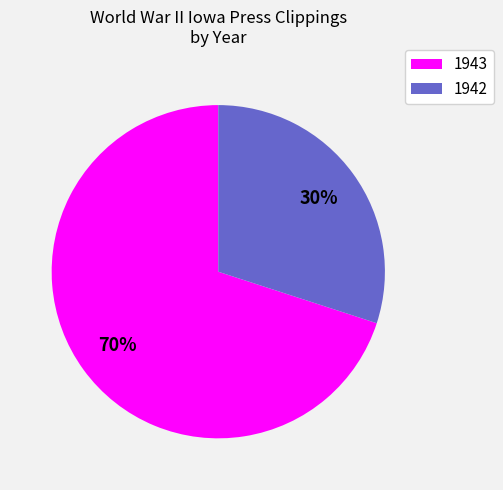

Count the number of slices in the pie.

2